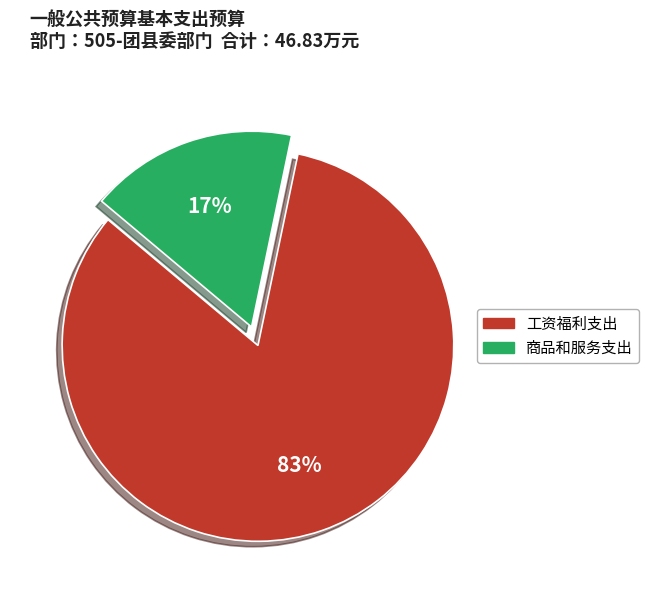

To the nearest percent, what is the difference between the largest and smallest slice percentages?

66%